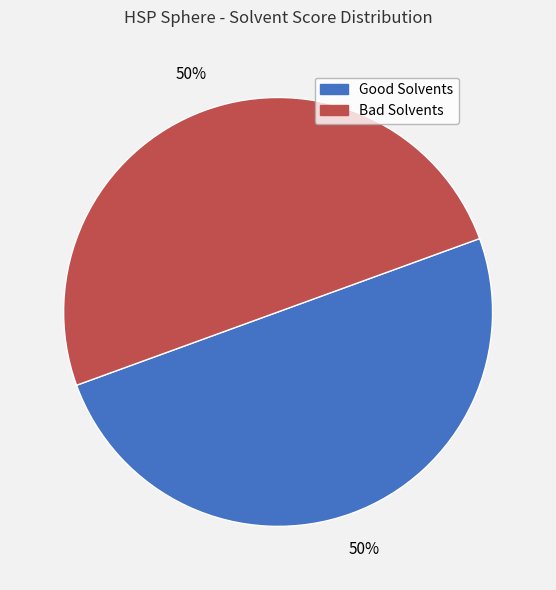

To the nearest percent, what is the average slice percentage?

50%